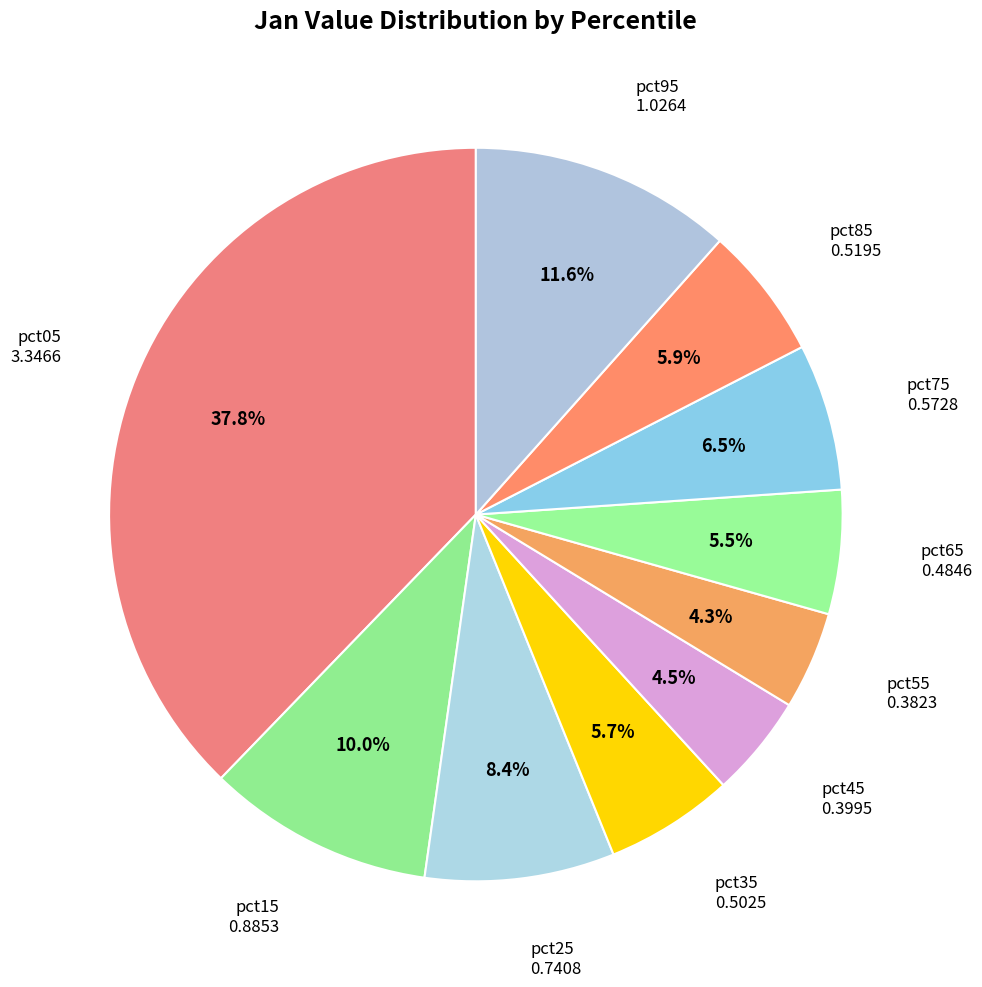

Between pct45 and pct95, which is larger?

pct95